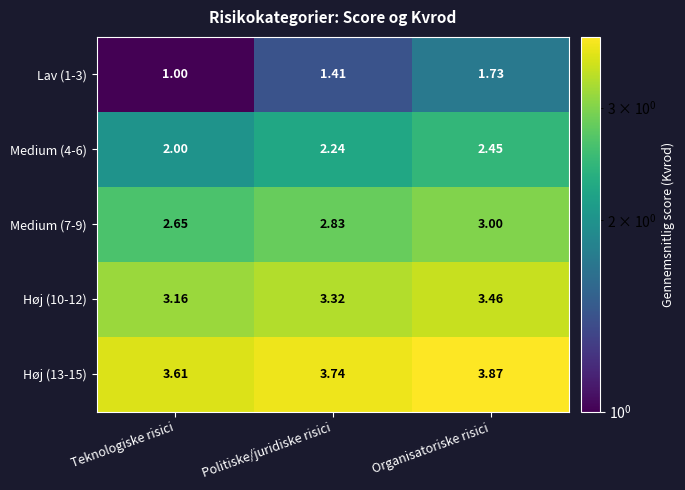

At which category does the chart reach its peak across all series?

Organisatoriske risici